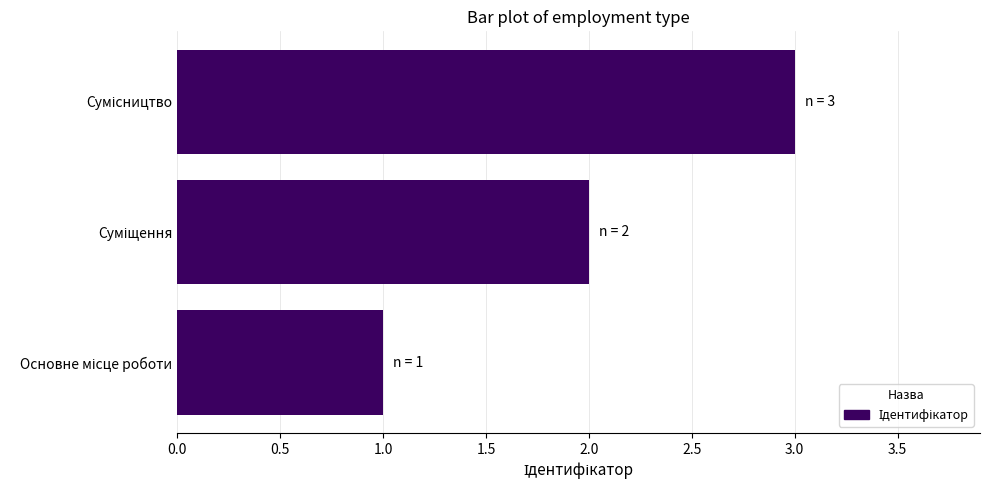

What is the maximum value shown in the chart?

3